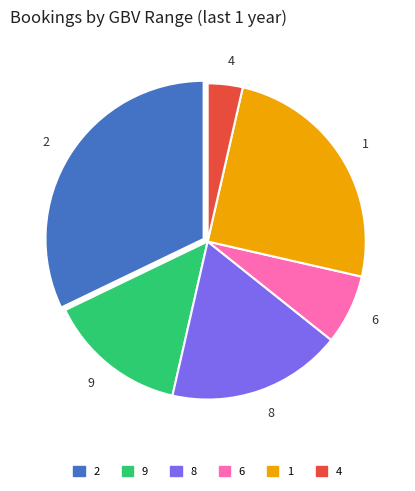

Which slice is the largest?

2